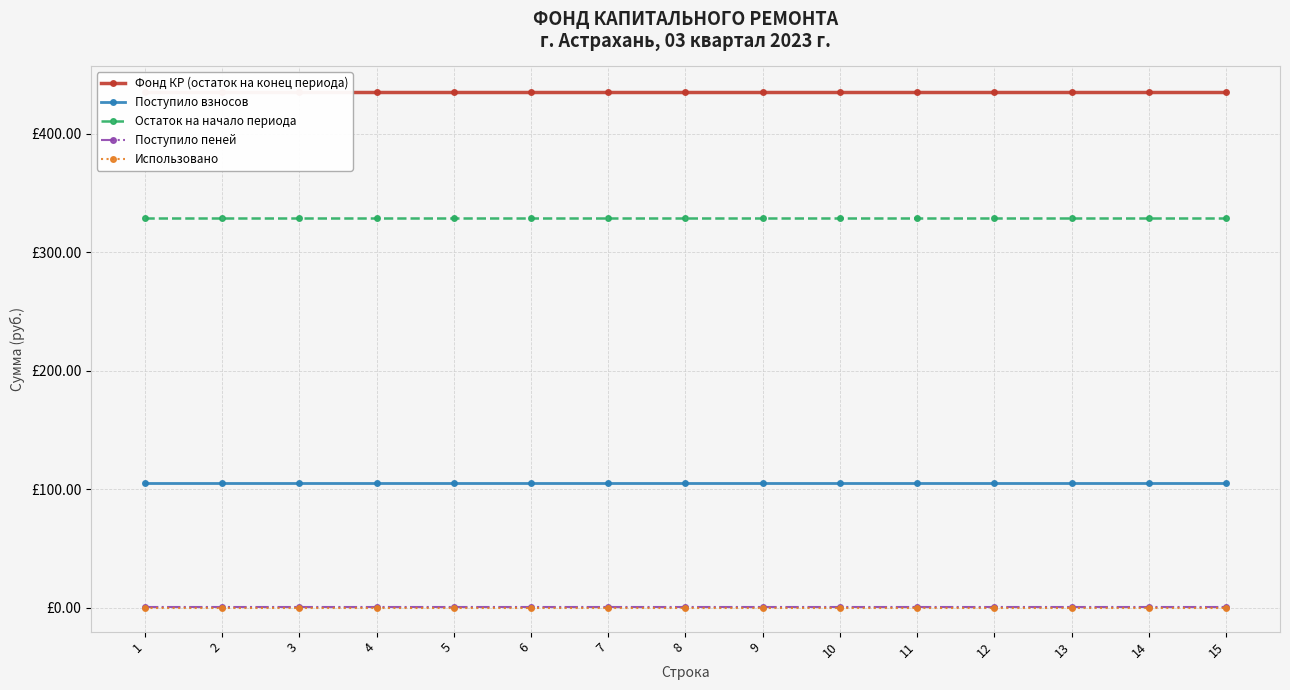

True or false: Поступило пеней has a value of 0.3 at 14.

False